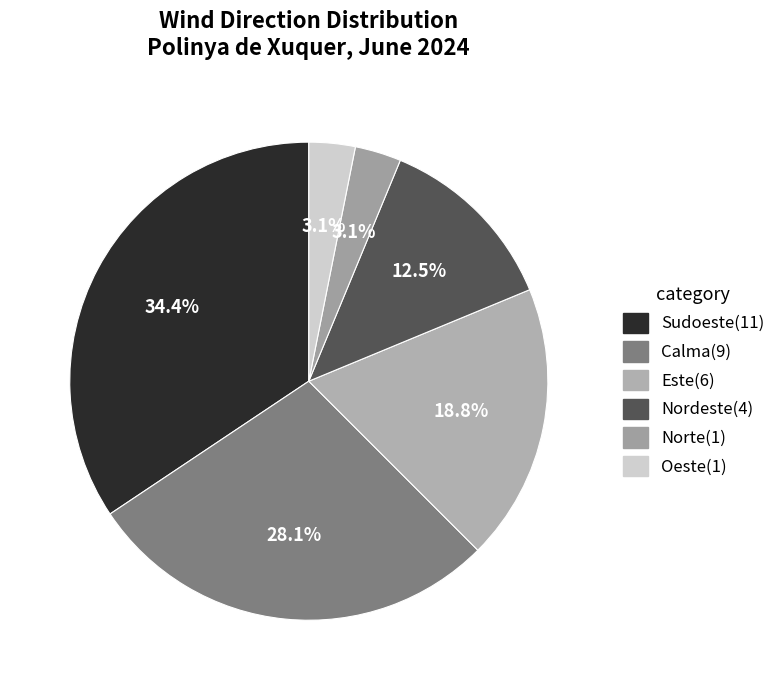

To the nearest percent, what is the average slice percentage?

17%